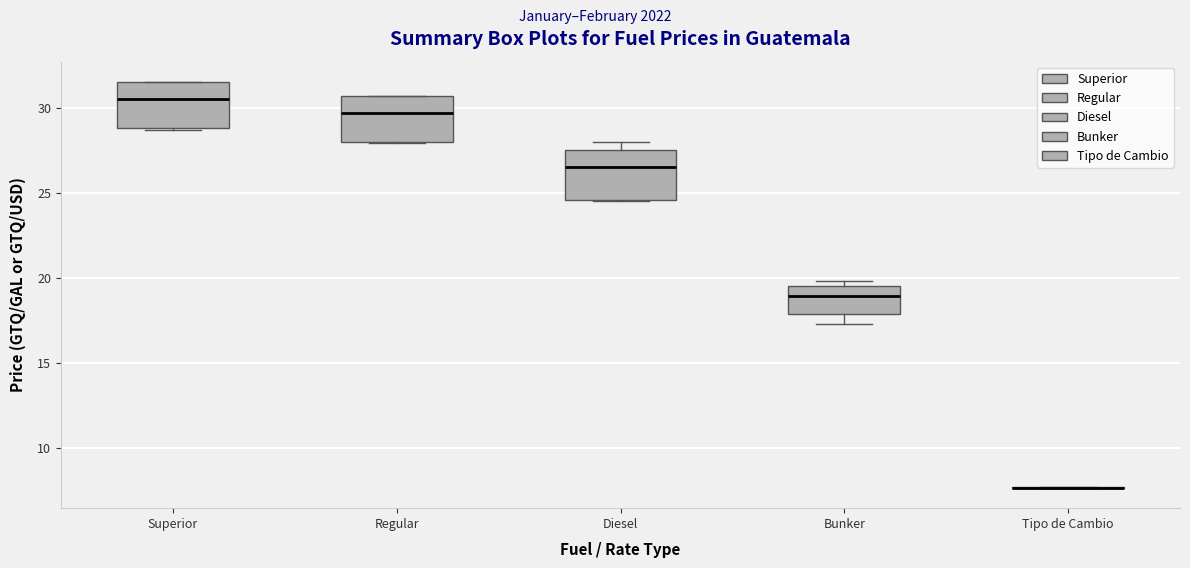

Reading left to right, read every box against the y-axis: the position of its median line, the range the box covers, and the ends of its whiskers. The values are not printed on the chart, so give them approximately, as read against the axis.

Superior: median 30.5, box 29.0 to 31.5, whiskers 28.5 to 31.5
Regular: median 29.5, box 28.0 to 30.5, whiskers 28.0 to 30.5
Diesel: median 26.5, box 24.5 to 27.5, whiskers 24.5 to 28.0
Bunker: median 19.0, box 18.0 to 19.5, whiskers 17.5 to 20.0
Tipo de Cambio: box collapsed to a line at 7.5, whiskers 7.5 to 7.5